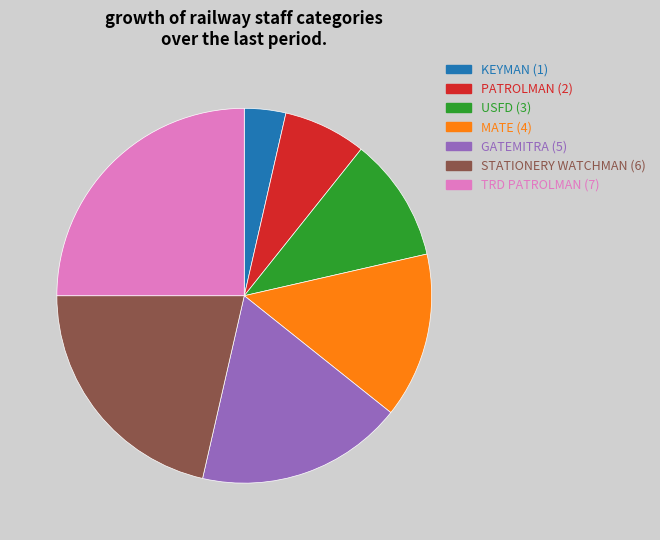

Is there any slice that represents more than half of the pie?

No